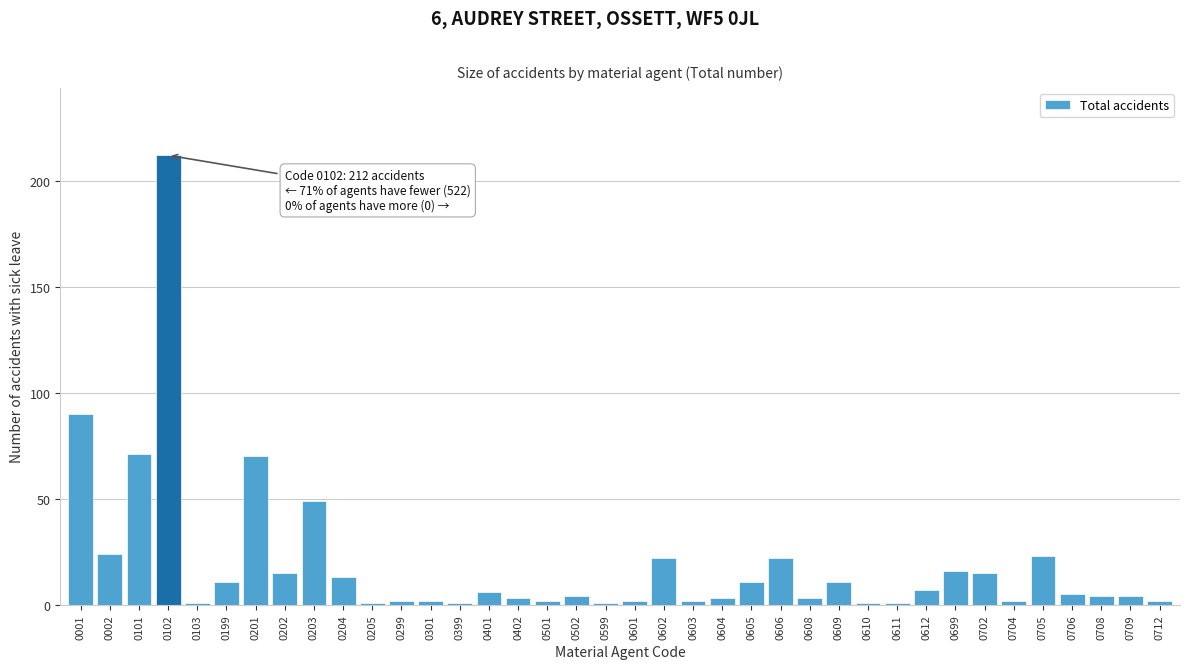

What is the difference between the maximum and minimum values?

211